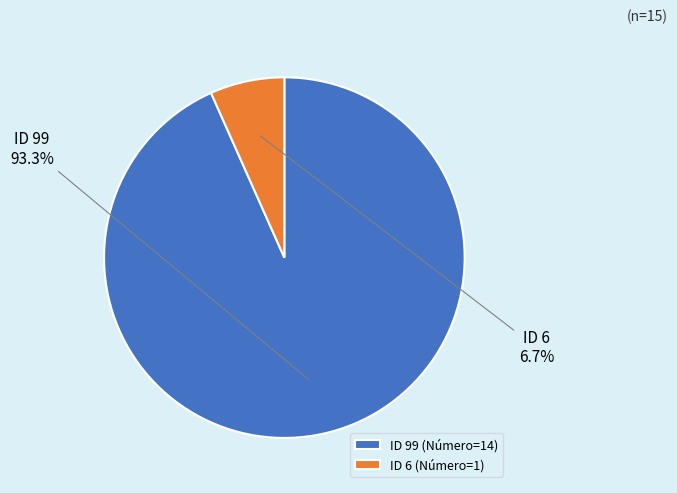

To the nearest percent, what is the difference between the largest and smallest slice percentages?

87%